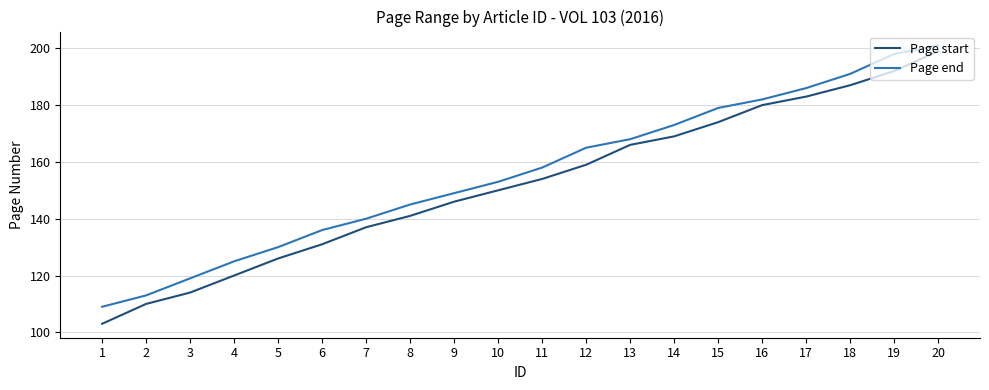

At 18, list the series in order from largest to smallest.

Page end, Page start